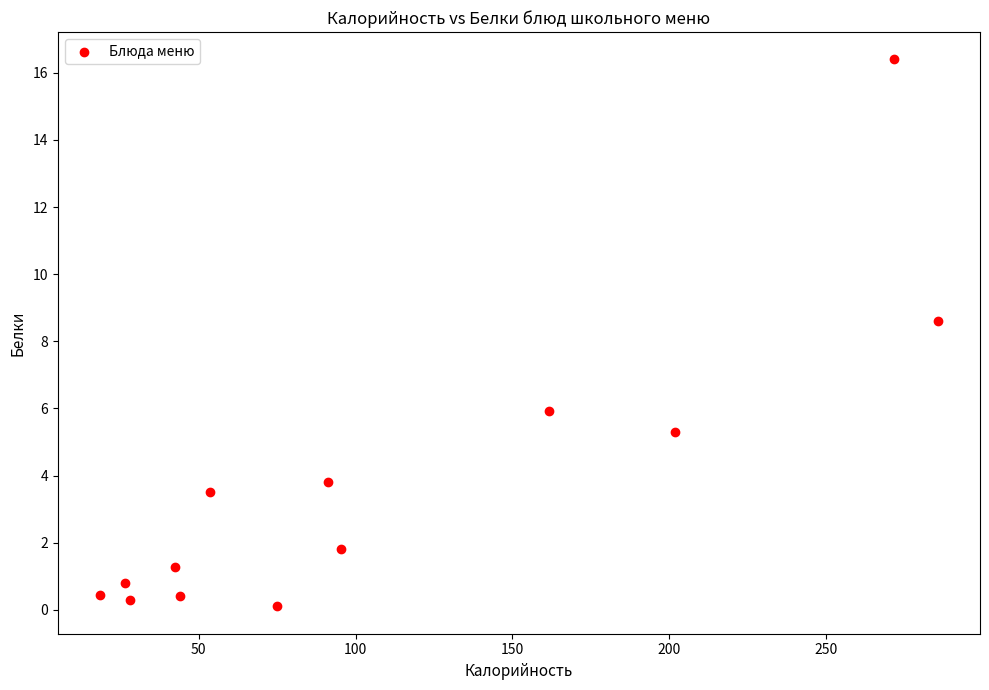

What is the range of X values (max minus min)?

267.4